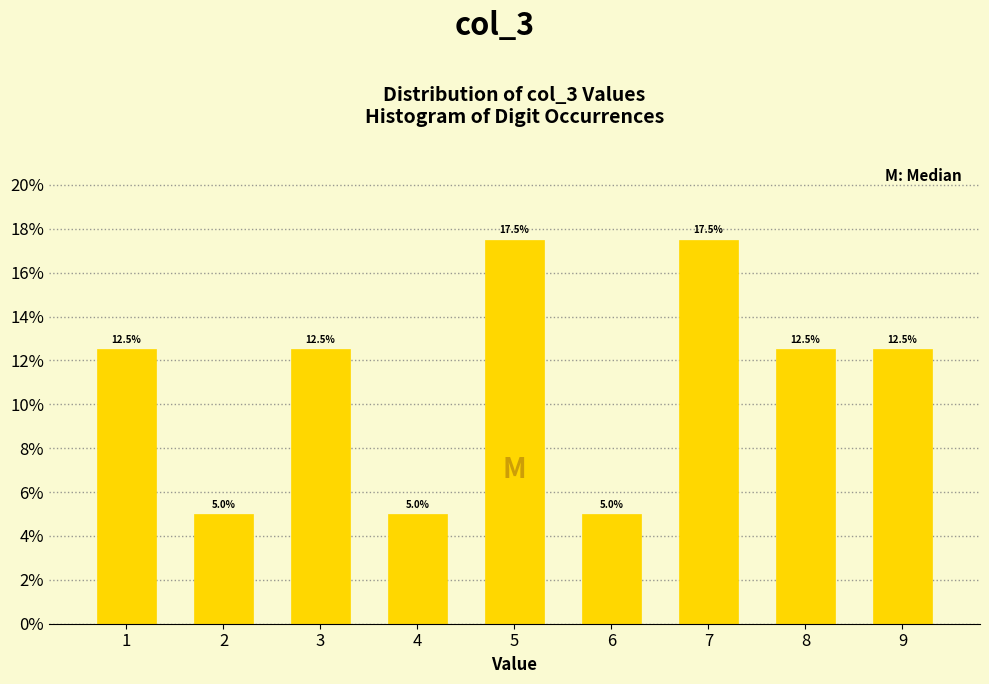

Reading left to right, extract all data points from this chart.

12.5	5.0	12.5	5.0	17.5	5.0	17.5	12.5	12.5